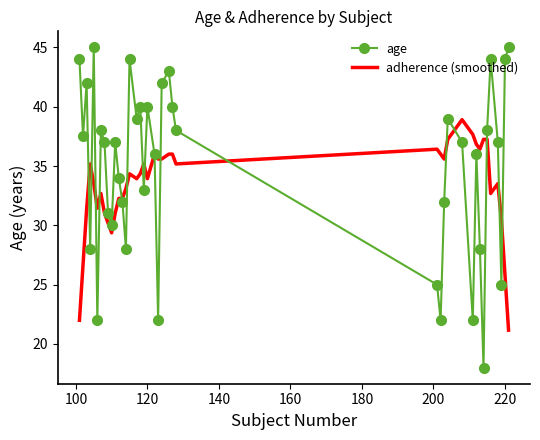

Which series has the largest total across all categories?

age